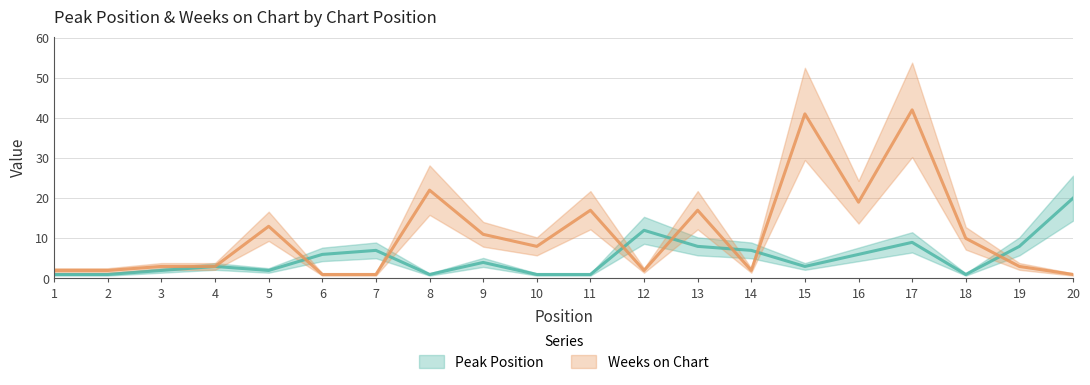

Does the chart display data point markers on the line(s)?

No